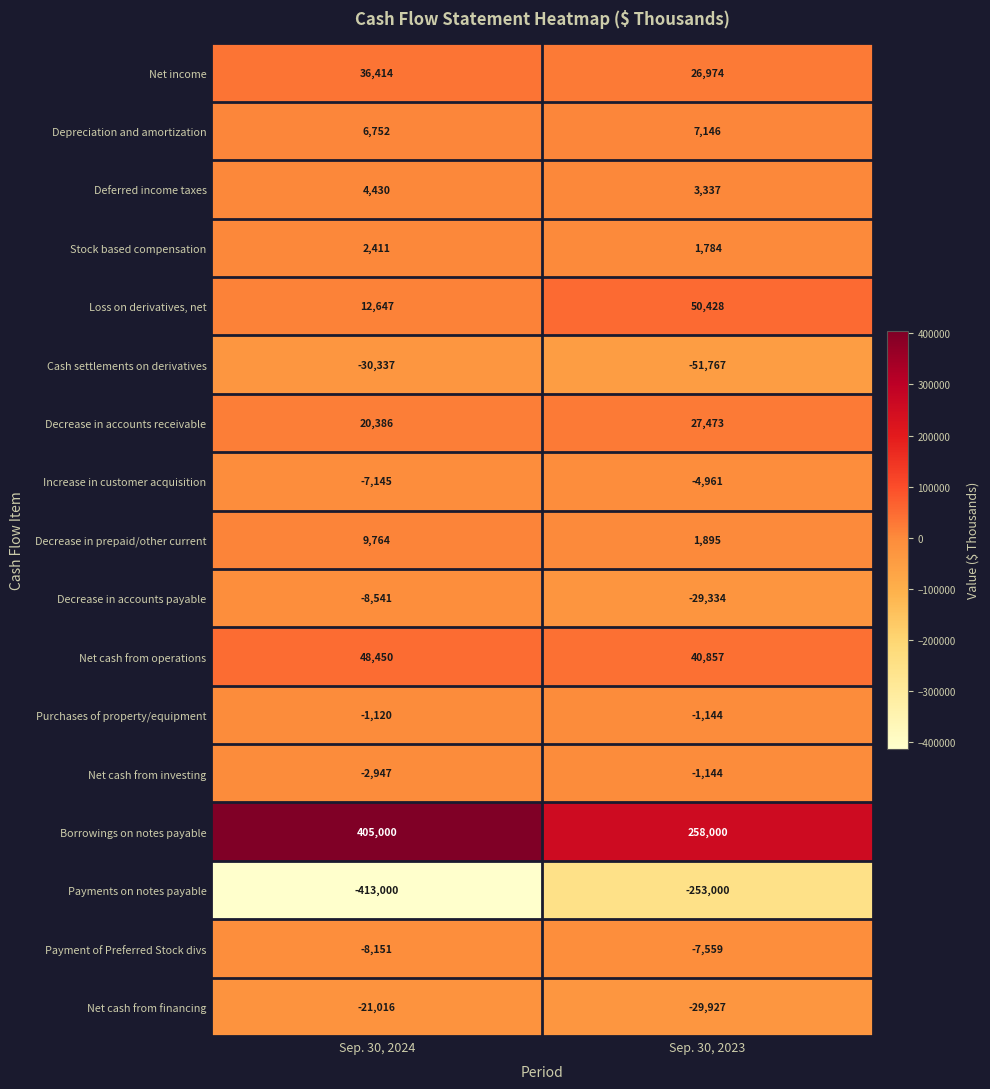

What is the sum of the Deferred income taxes values at Sep. 30, 2023 and Sep. 30, 2024?

7767